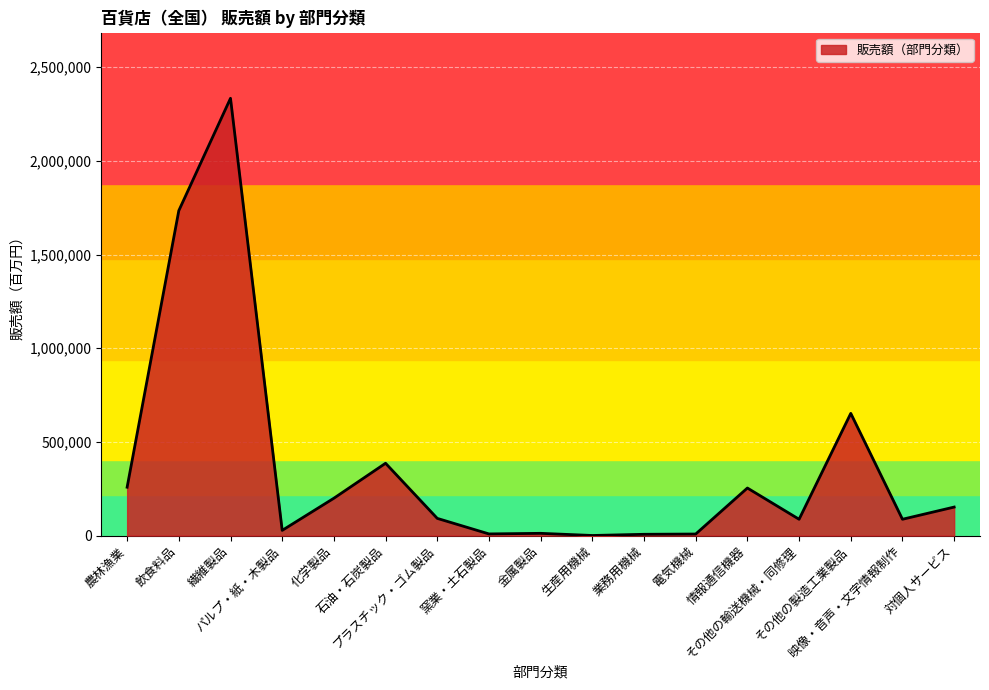

What is the difference between the maximum and minimum values?

2333450.3